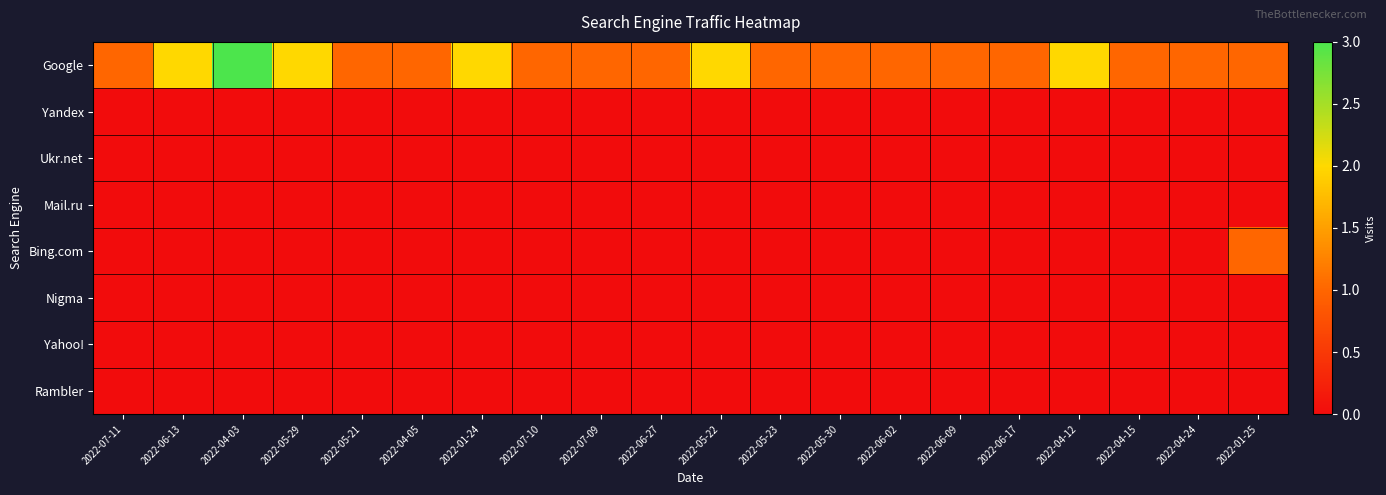

Reading right to left, extract all data points from this chart.

Google: 2022-01-25=1	2022-04-24=1	2022-04-15=1	2022-04-12=2	2022-06-17=1	2022-06-09=1	2022-06-02=1	2022-05-30=1	2022-05-23=1	2022-05-22=2	2022-06-27=1	2022-07-09=1	2022-07-10=1	2022-01-24=2	2022-04-05=1	2022-05-21=1	2022-05-29=2	2022-04-03=3	2022-06-13=2	2022-07-11=1
Yandex: 2022-01-25=0	2022-04-24=0	2022-04-15=0	2022-04-12=0	2022-06-17=0	2022-06-09=0	2022-06-02=0	2022-05-30=0	2022-05-23=0	2022-05-22=0	2022-06-27=0	2022-07-09=0	2022-07-10=0	2022-01-24=0	2022-04-05=0	2022-05-21=0	2022-05-29=0	2022-04-03=0	2022-06-13=0	2022-07-11=0
Ukr.net: 2022-01-25=0	2022-04-24=0	2022-04-15=0	2022-04-12=0	2022-06-17=0	2022-06-09=0	2022-06-02=0	2022-05-30=0	2022-05-23=0	2022-05-22=0	2022-06-27=0	2022-07-09=0	2022-07-10=0	2022-01-24=0	2022-04-05=0	2022-05-21=0	2022-05-29=0	2022-04-03=0	2022-06-13=0	2022-07-11=0
Mail.ru: 2022-01-25=0	2022-04-24=0	2022-04-15=0	2022-04-12=0	2022-06-17=0	2022-06-09=0	2022-06-02=0	2022-05-30=0	2022-05-23=0	2022-05-22=0	2022-06-27=0	2022-07-09=0	2022-07-10=0	2022-01-24=0	2022-04-05=0	2022-05-21=0	2022-05-29=0	2022-04-03=0	2022-06-13=0	2022-07-11=0
Bing.com: 2022-01-25=1	2022-04-24=0	2022-04-15=0	2022-04-12=0	2022-06-17=0	2022-06-09=0	2022-06-02=0	2022-05-30=0	2022-05-23=0	2022-05-22=0	2022-06-27=0	2022-07-09=0	2022-07-10=0	2022-01-24=0	2022-04-05=0	2022-05-21=0	2022-05-29=0	2022-04-03=0	2022-06-13=0	2022-07-11=0
Nigma: 2022-01-25=0	2022-04-24=0	2022-04-15=0	2022-04-12=0	2022-06-17=0	2022-06-09=0	2022-06-02=0	2022-05-30=0	2022-05-23=0	2022-05-22=0	2022-06-27=0	2022-07-09=0	2022-07-10=0	2022-01-24=0	2022-04-05=0	2022-05-21=0	2022-05-29=0	2022-04-03=0	2022-06-13=0	2022-07-11=0
Yahoo!: 2022-01-25=0	2022-04-24=0	2022-04-15=0	2022-04-12=0	2022-06-17=0	2022-06-09=0	2022-06-02=0	2022-05-30=0	2022-05-23=0	2022-05-22=0	2022-06-27=0	2022-07-09=0	2022-07-10=0	2022-01-24=0	2022-04-05=0	2022-05-21=0	2022-05-29=0	2022-04-03=0	2022-06-13=0	2022-07-11=0
Rambler: 2022-01-25=0	2022-04-24=0	2022-04-15=0	2022-04-12=0	2022-06-17=0	2022-06-09=0	2022-06-02=0	2022-05-30=0	2022-05-23=0	2022-05-22=0	2022-06-27=0	2022-07-09=0	2022-07-10=0	2022-01-24=0	2022-04-05=0	2022-05-21=0	2022-05-29=0	2022-04-03=0	2022-06-13=0	2022-07-11=0